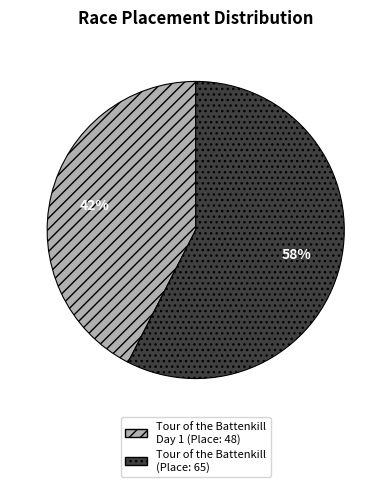

To the nearest percent, what is the average slice percentage?

50%